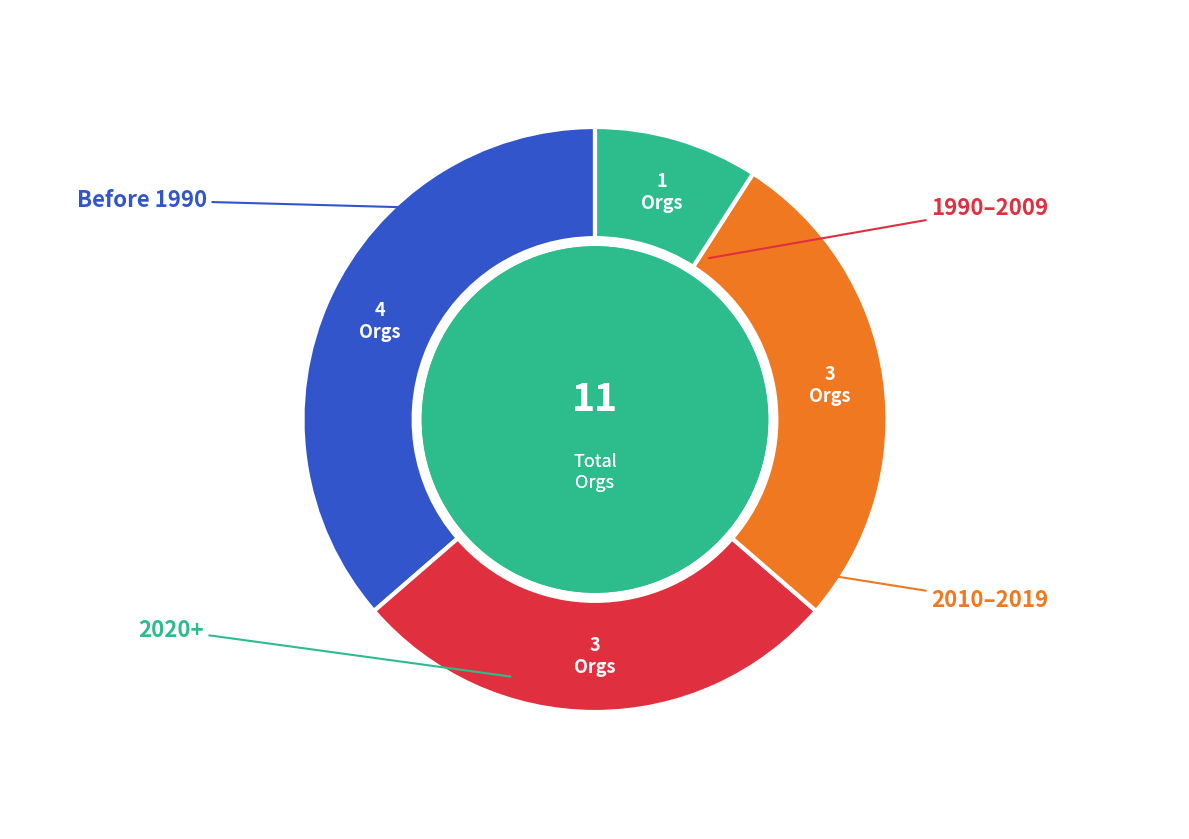

How many slices are in this pie chart?

4